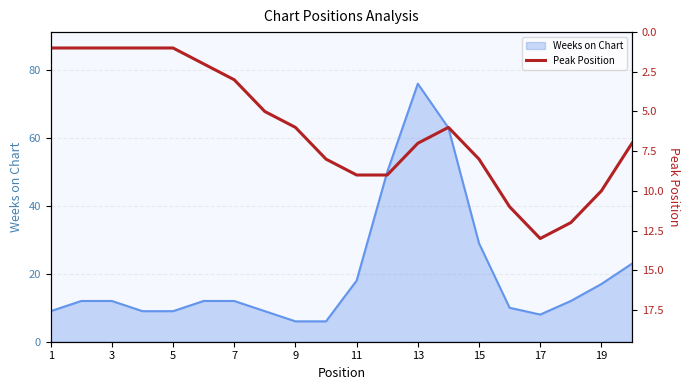

Does the chart have visible grid lines?

Yes